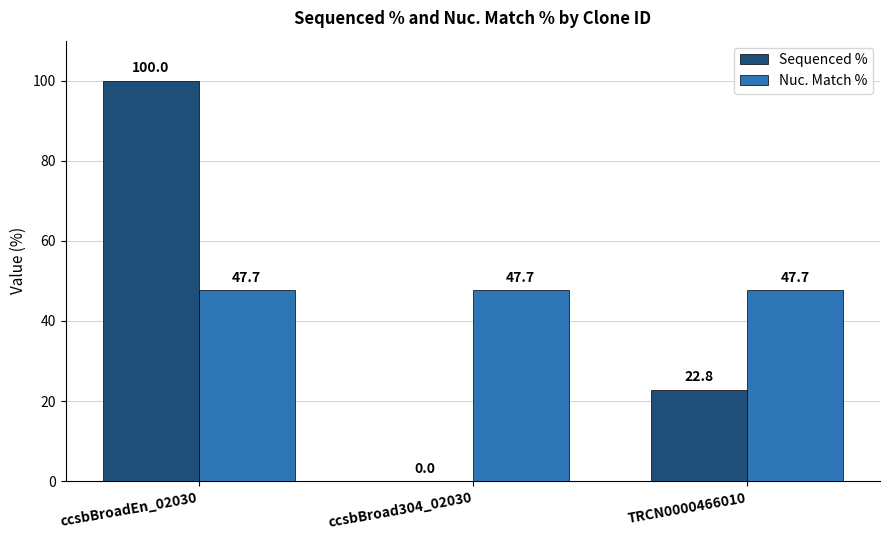

What is the average value of the Sequenced % series?

40.9